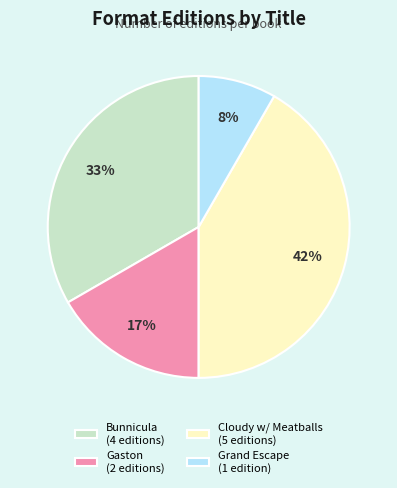

Is there any slice that represents more than half of the pie?

No